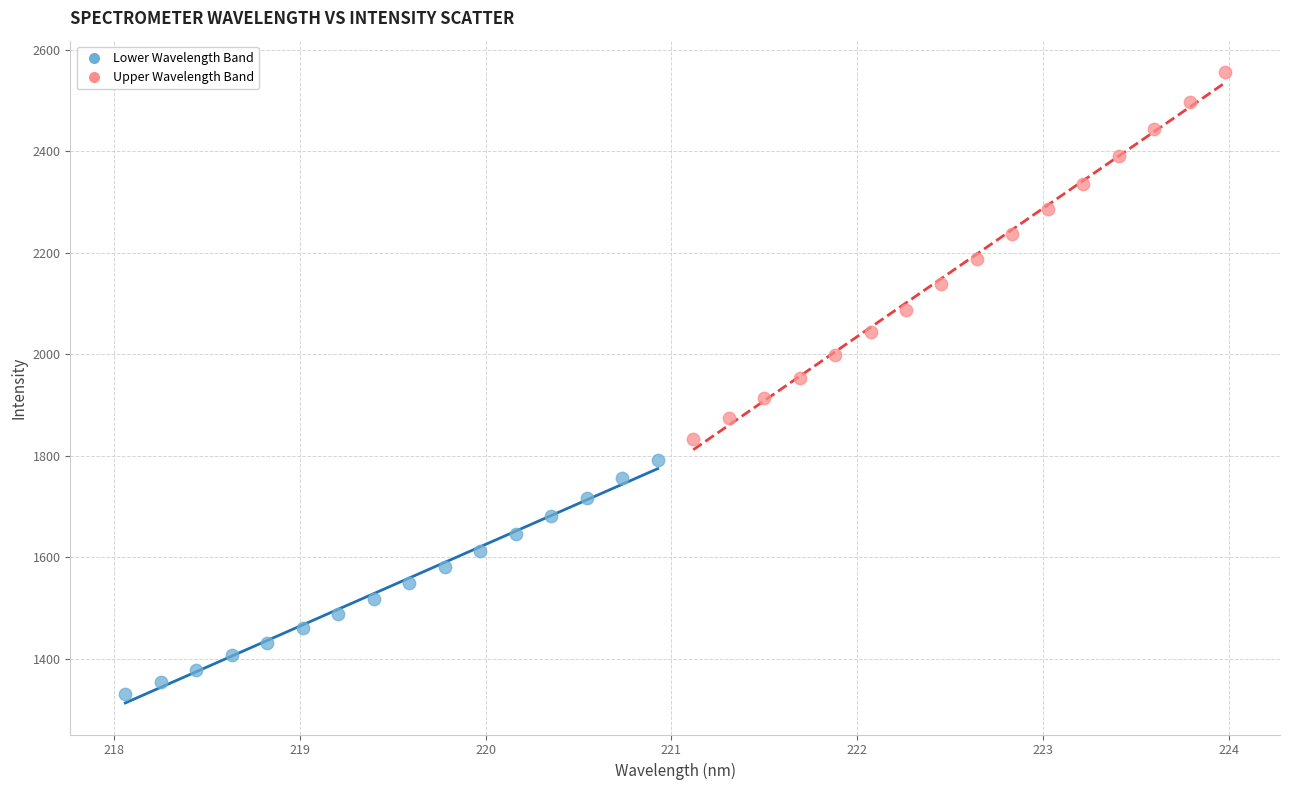

Which series contains the lowest Y value?

Lower Wavelength Band